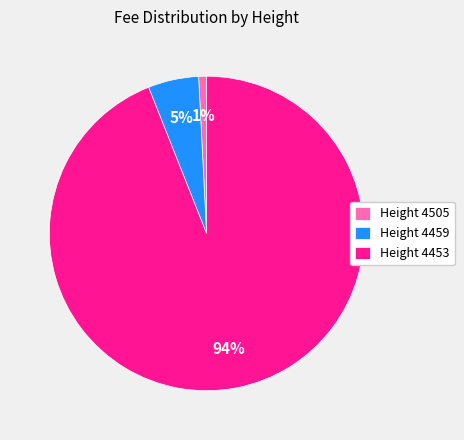

What percentage is the Height 4459 slice, to the nearest percent?

5%